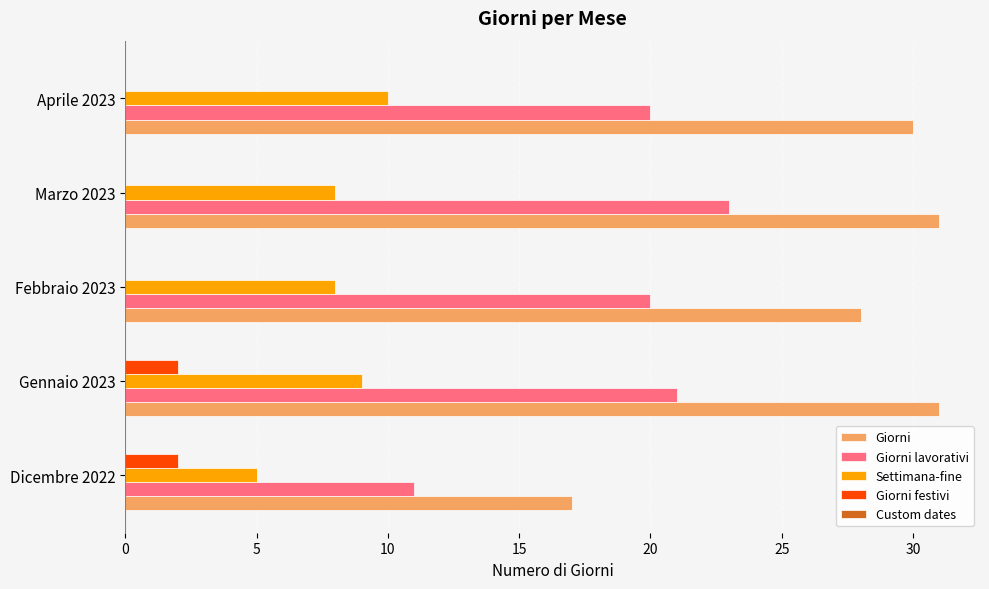

Between Dicembre 2022 and Marzo 2023, which series saw the biggest shift?

Giorni